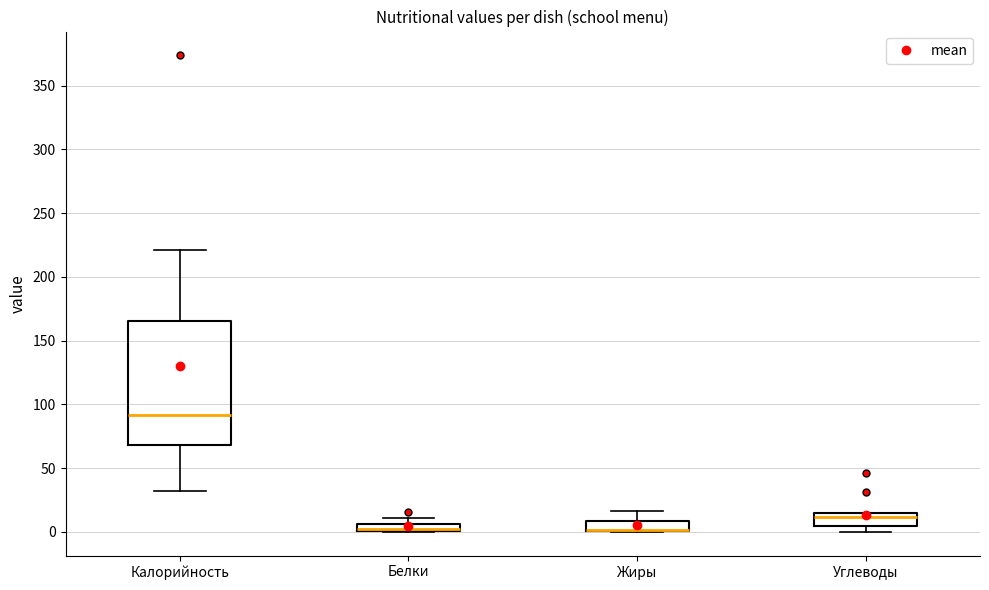

Where is the lower edge of the box for Калорийность on the y-axis? The values are not printed on the chart, so give them approximately, as read against the axis.

70